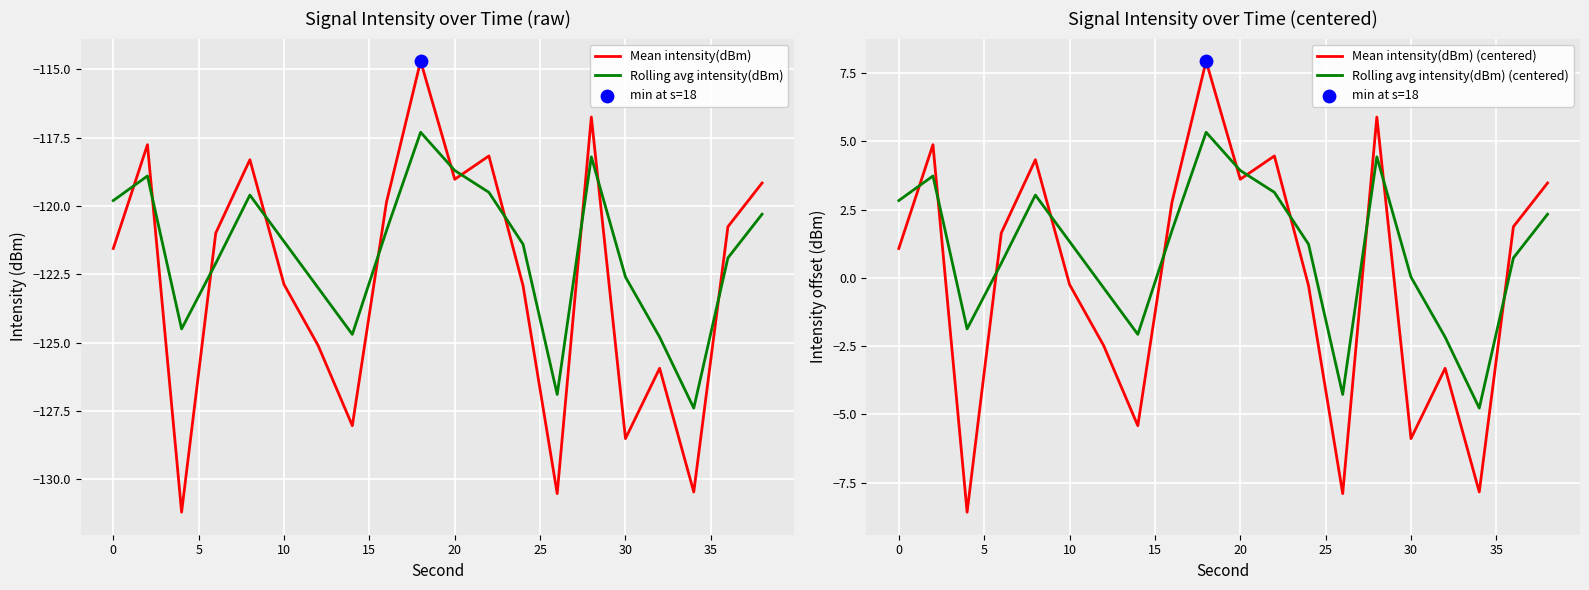

What are all the series names shown in the legend?

Mean intensity(dBm), Rolling avg intensity(dBm), Mean intensity(dBm) (centered), Rolling avg intensity(dBm) (centered)